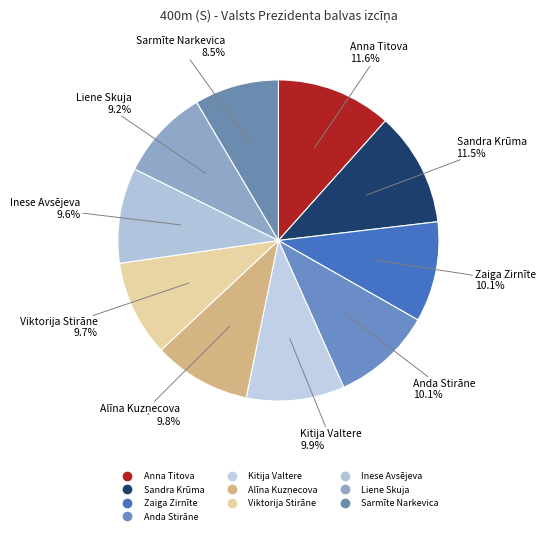

Rank the categories by value from highest to lowest.

Anna Titova, Sandra Krūma, Zaiga Zirnīte, Anda Stirāne, Kitija Valtere, Alīna Kuzņecova, Viktorija Stirāne, Inese Avsējeva, Liene Skuja, Sarmīte Narkevica